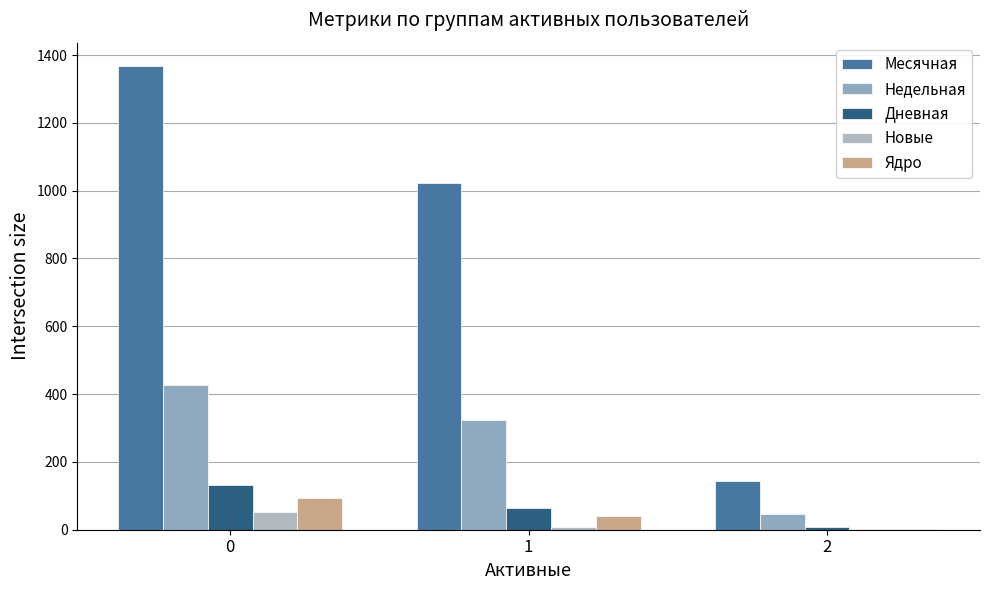

What is the greatest value displayed?

1368